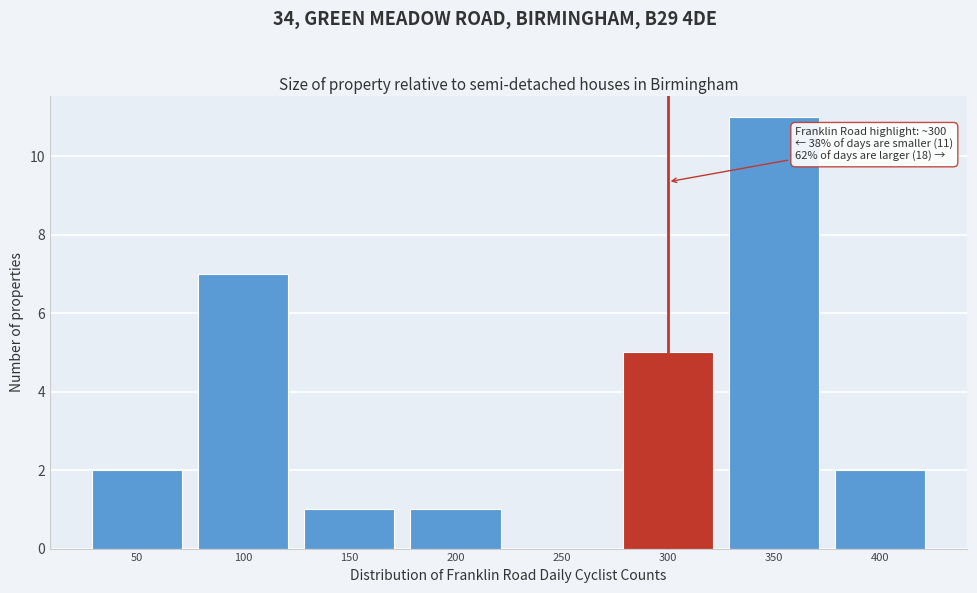

Reading left to right, extract all data points from this chart.

50=2	100=7	150=1	200=1	250=0	300=5	350=11	400=2